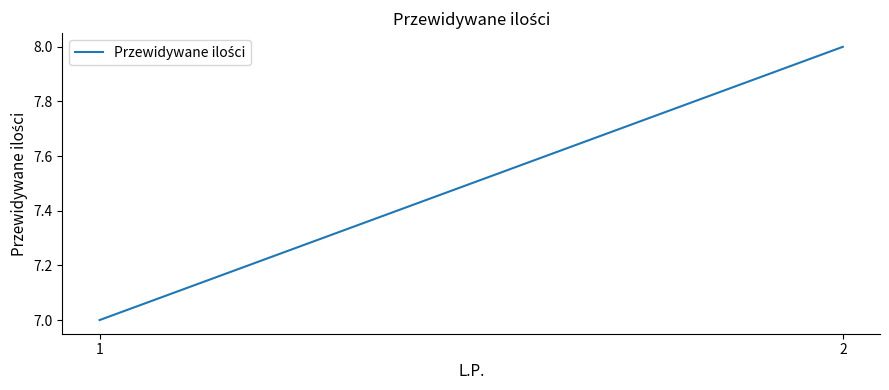

List the labels in order of value, smallest first.

1, 2